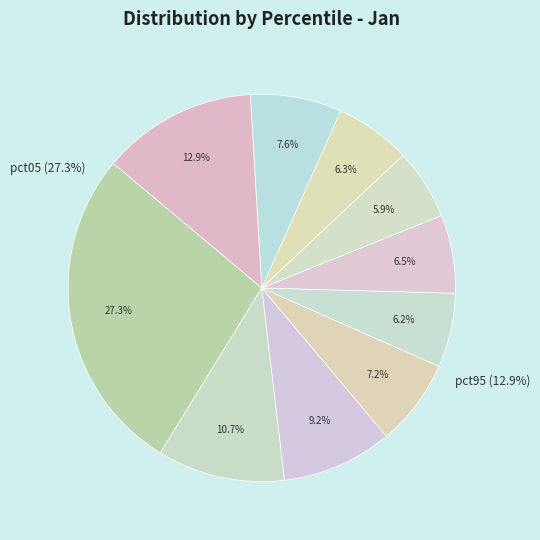

What portion of the pie excludes pct05?

72.7%